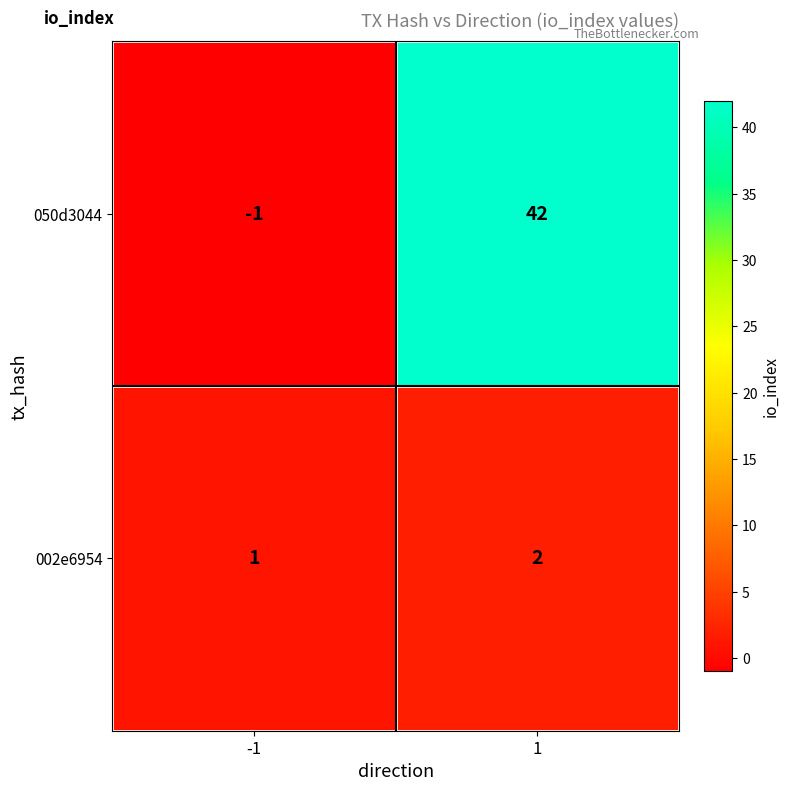

The 002e6954 series shows 1 at -1. True or false?

True